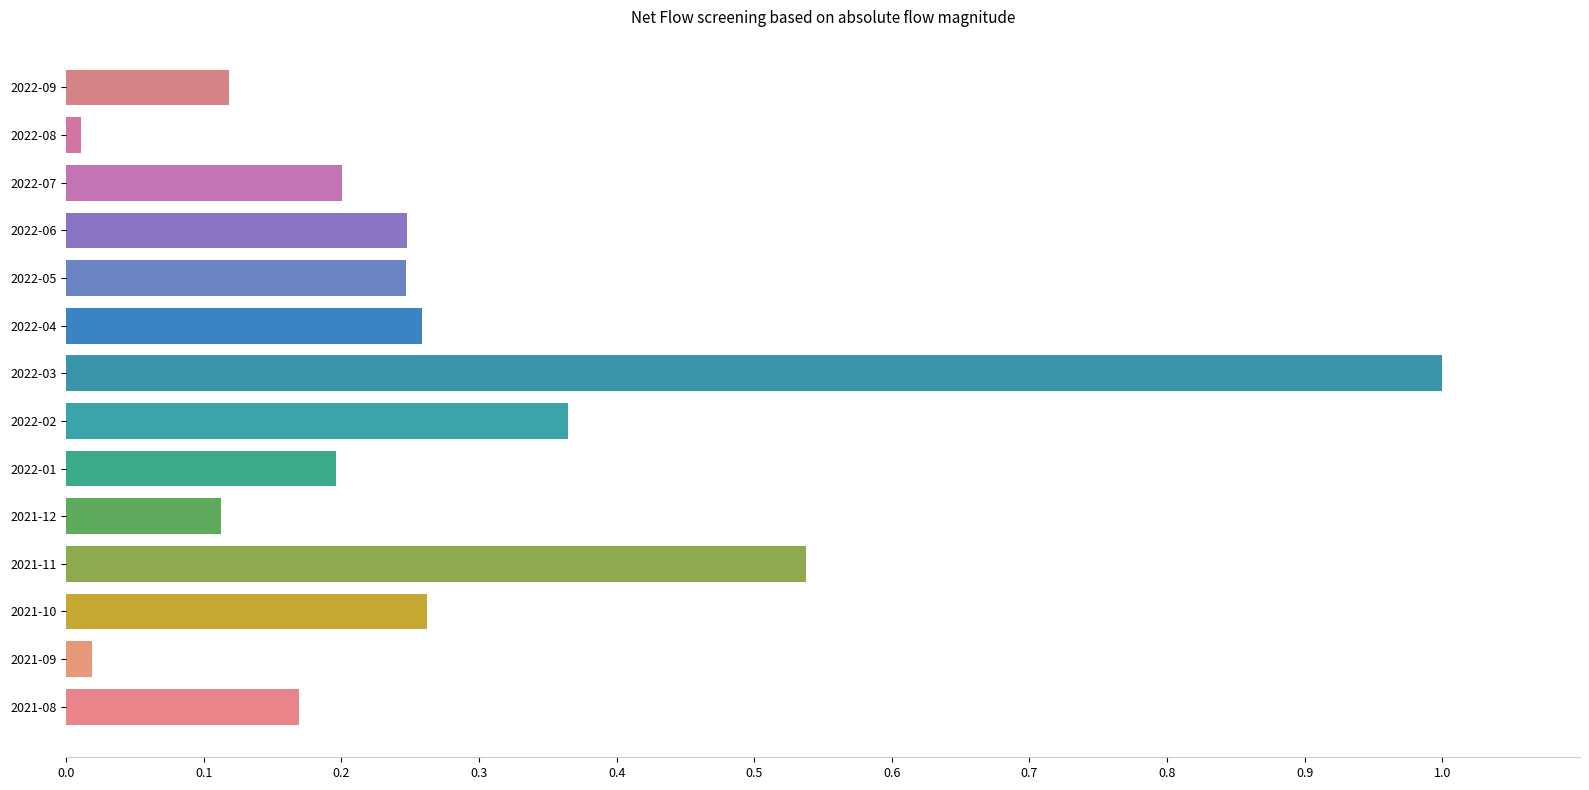

What is the change in value from 2021-12 to 2022-02?

+0.3